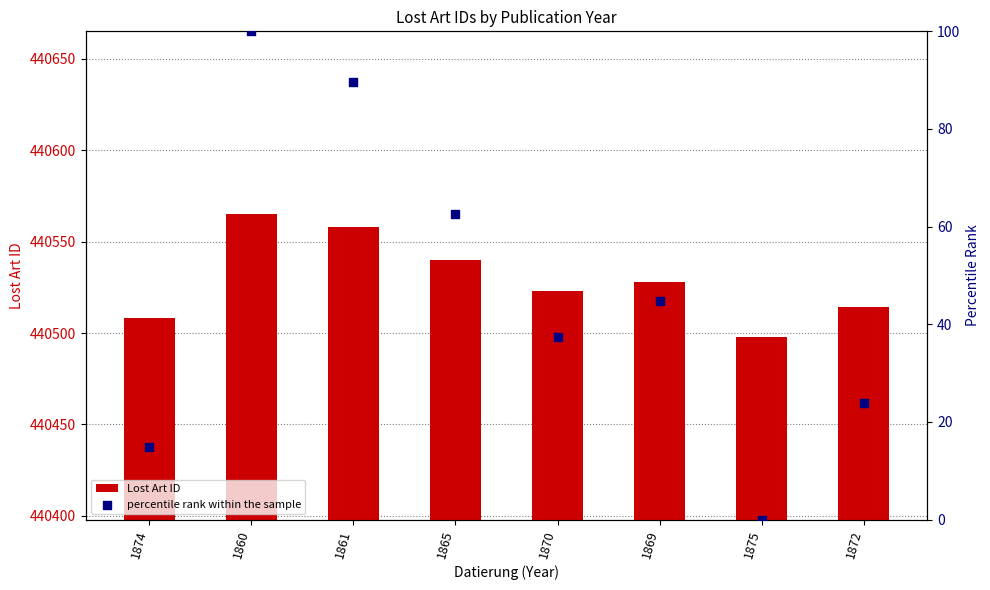

What are all the series names shown in the legend?

Lost Art ID, percentile rank within the sample